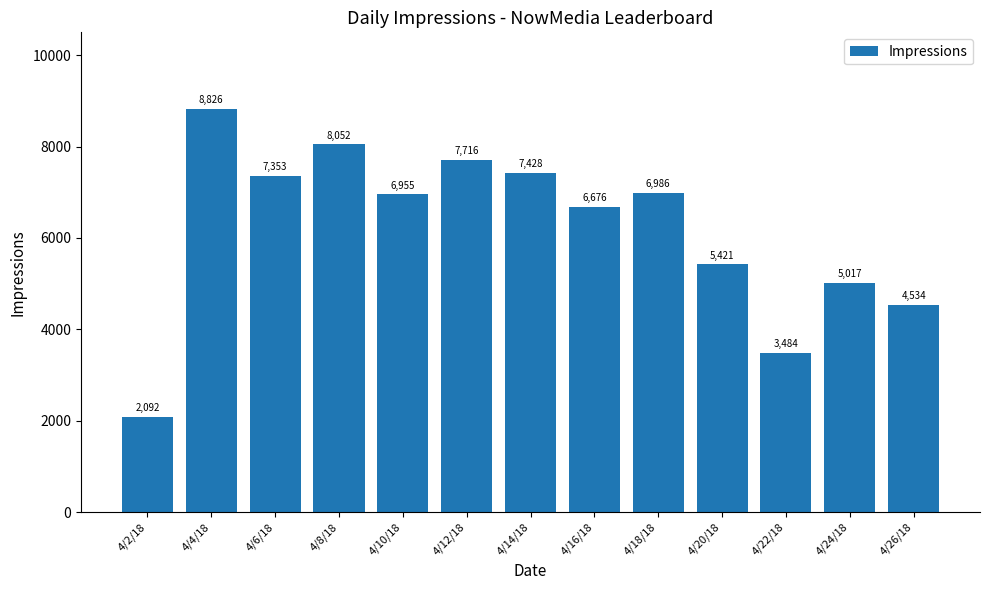

Reading left to right, extract all data points from this chart.

4/2/18=2092	4/4/18=8826	4/6/18=7353	4/8/18=8052	4/10/18=6955	4/12/18=7716	4/14/18=7428	4/16/18=6676	4/18/18=6986	4/20/18=5421	4/22/18=3484	4/24/18=5017	4/26/18=4534